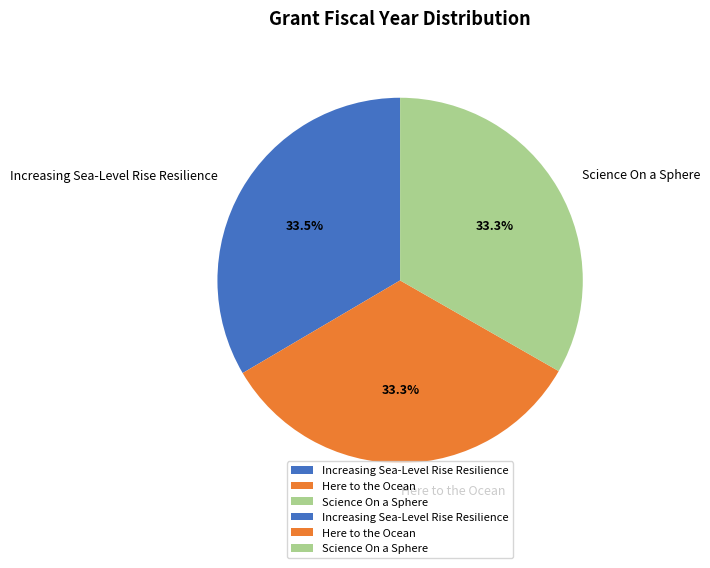

Count the number of slices in the pie.

3